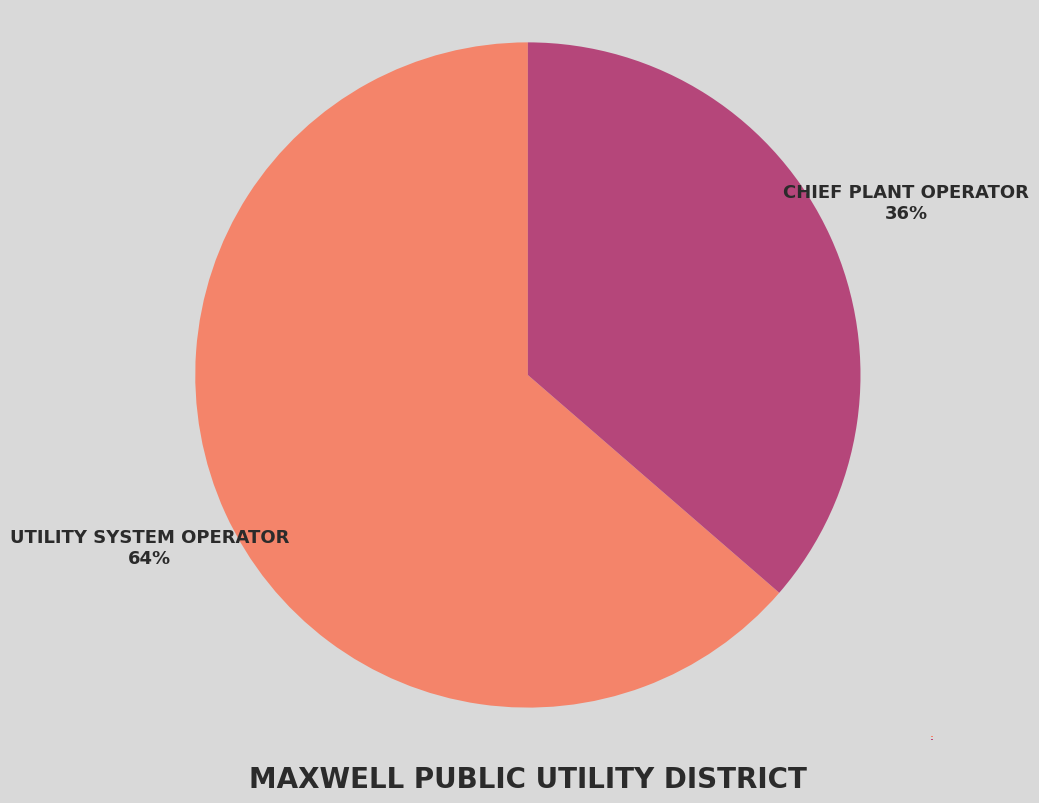

What is the largest slice in the pie chart?

Utility System Operator